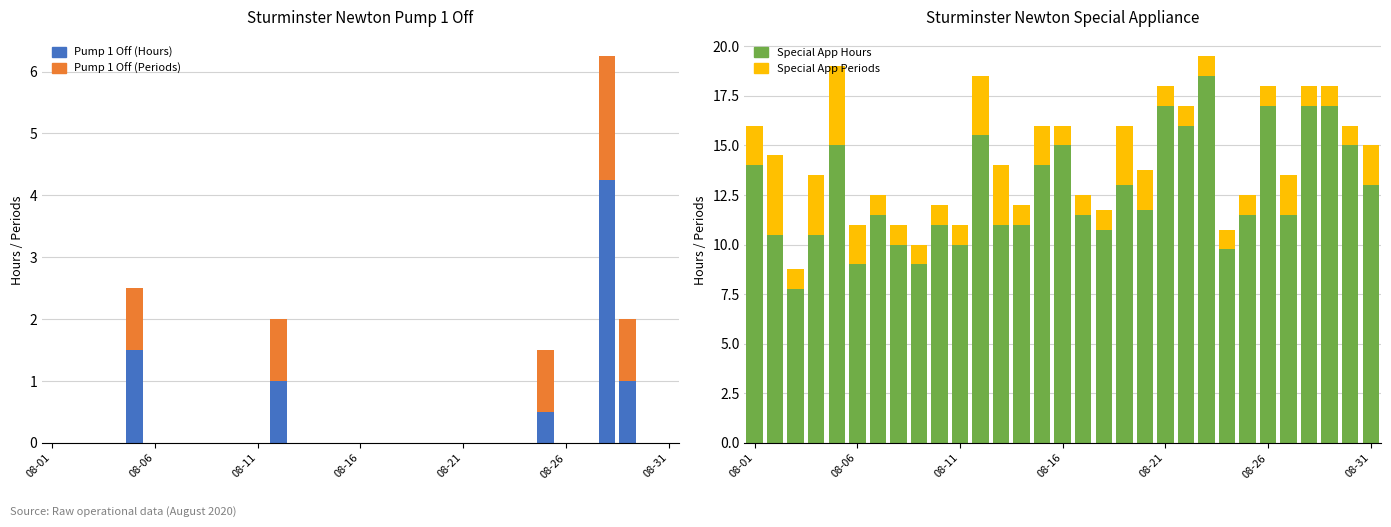

How many data points in Special App Periods are above 1?

12